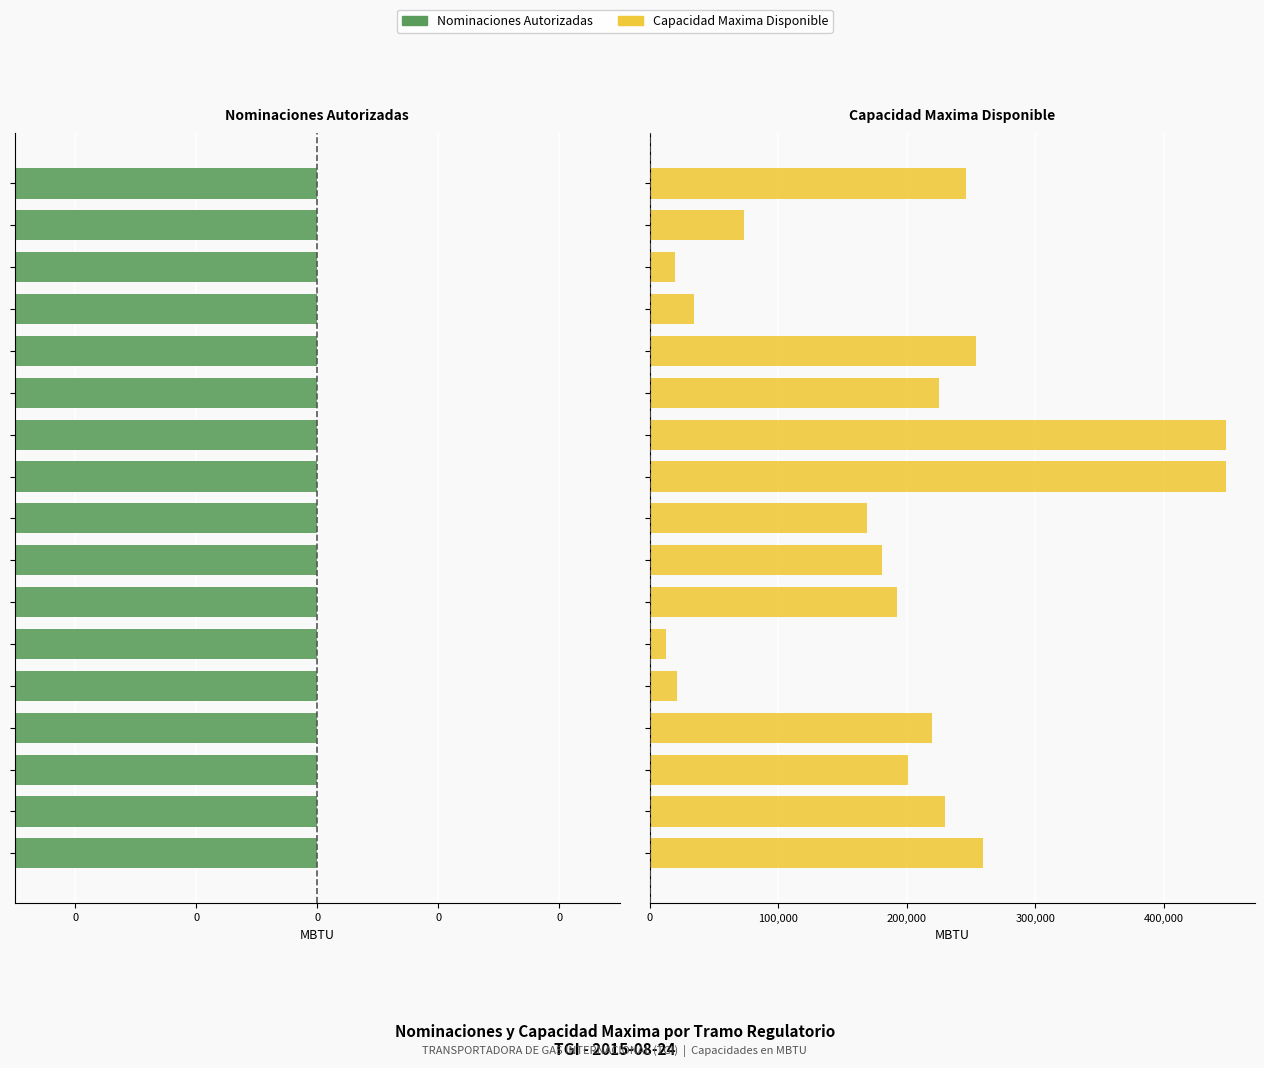

What is the minimum value for Capacidad Maxima Disponible?

12518.3